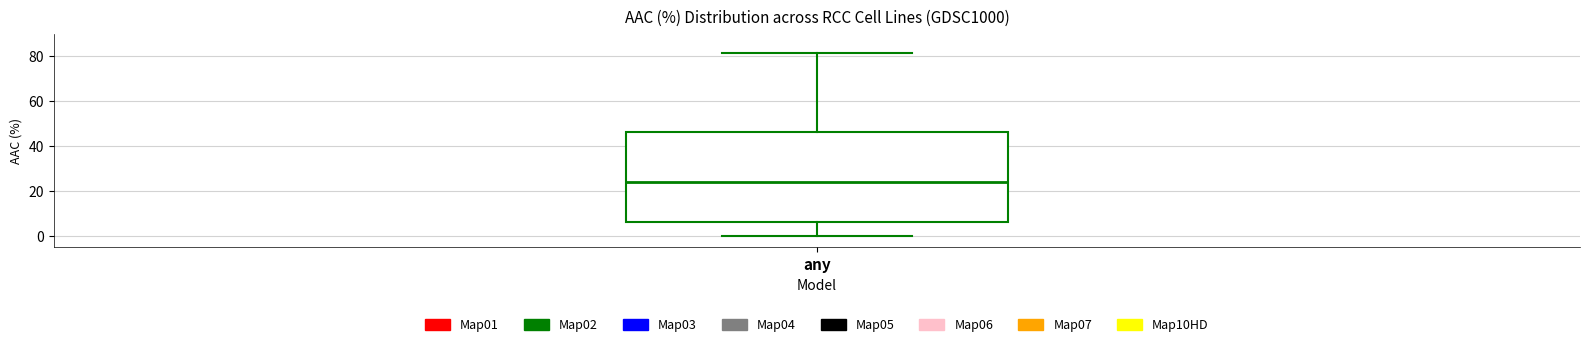

Transcribe this box plot: give where the median line is, the range the box spans, and where the two whiskers end, as read against the y-axis. The values are not printed on the chart, so give them approximately, as read against the axis.

median 24, box 6 to 46, whiskers 0 to 82